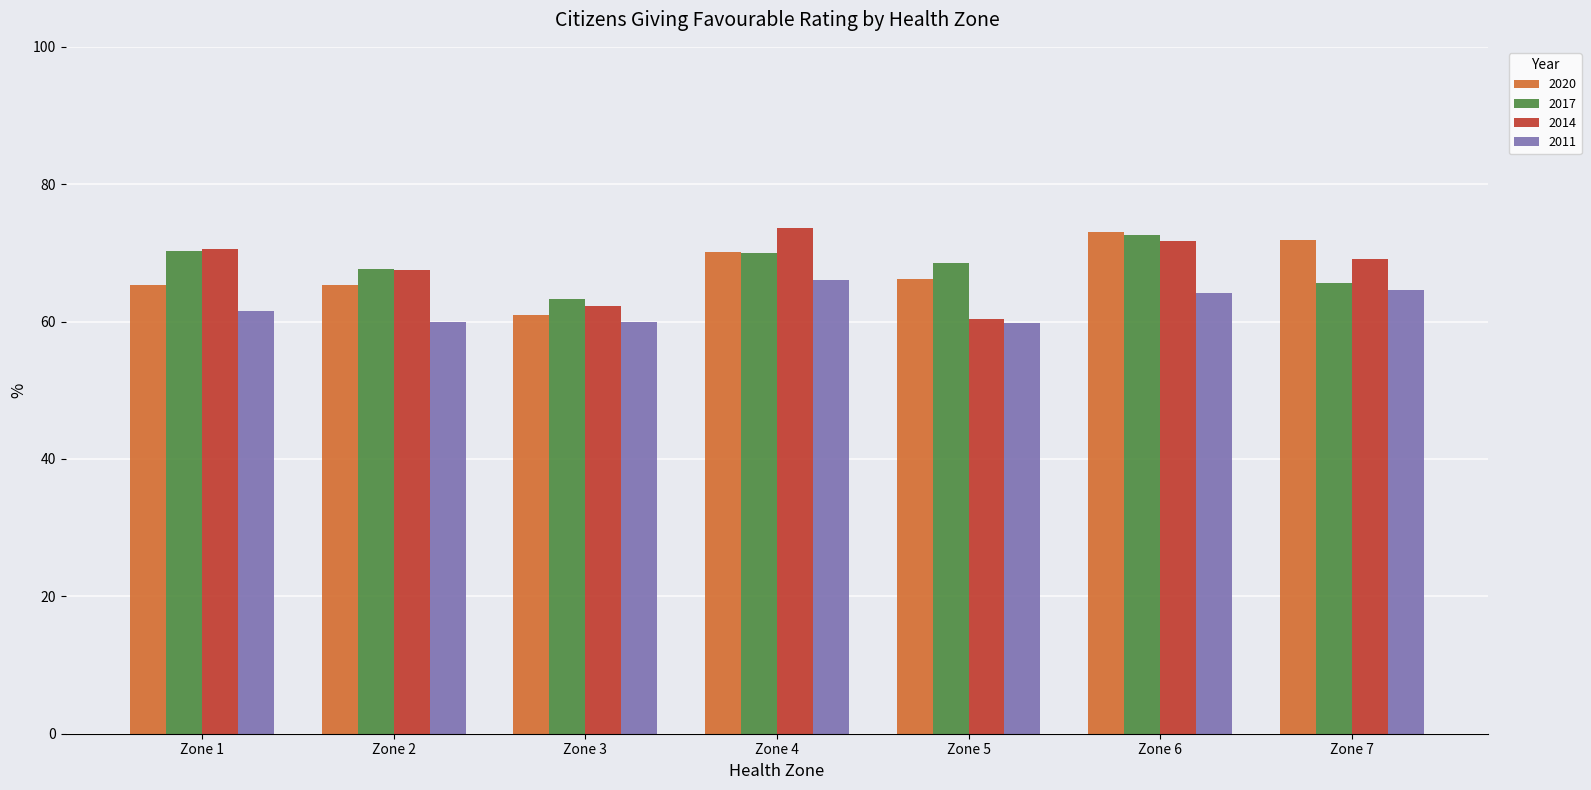

What is the total value across all series at Zone 2?

260.3